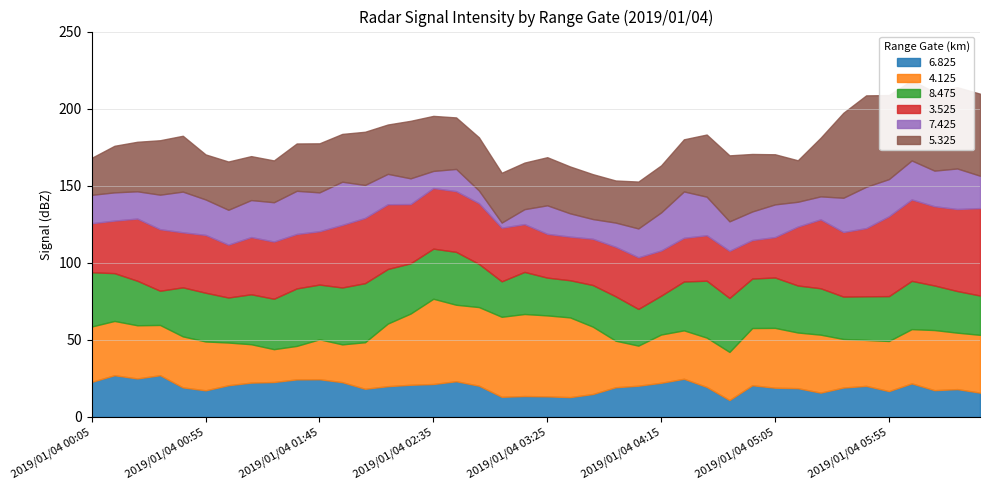

The value of 6.825 at 2019/01/04 06:25 is 24.2. True or false?

False